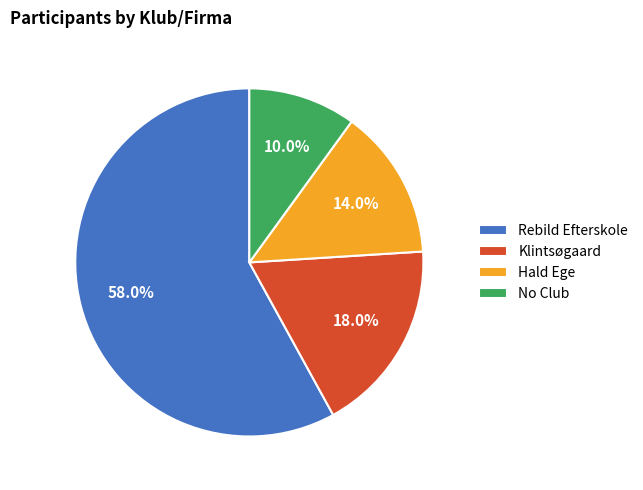

What is the ratio of the value at Klintsøgaard to the value at No Club?

1.8